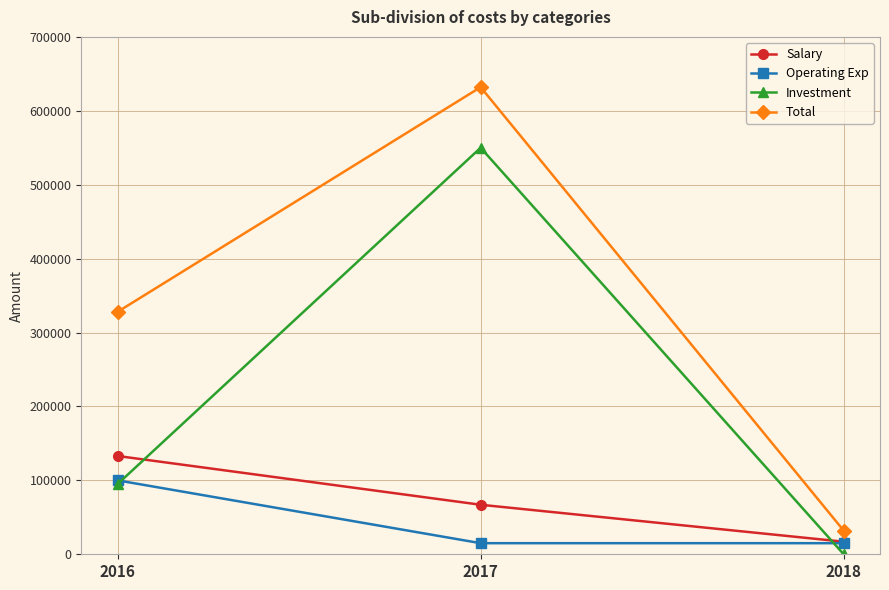

True or false: Salary has a value of 186947 at 2016.

False